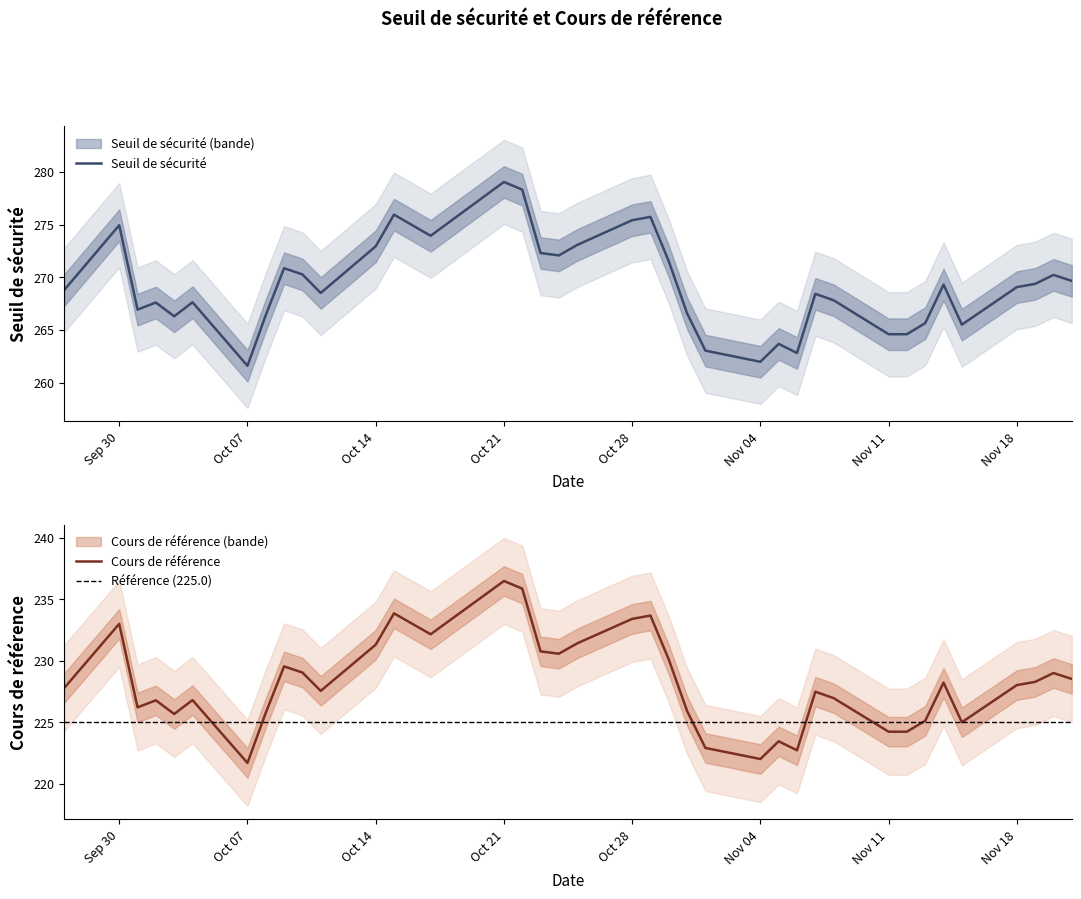

Count the number of categories in the chart.

38